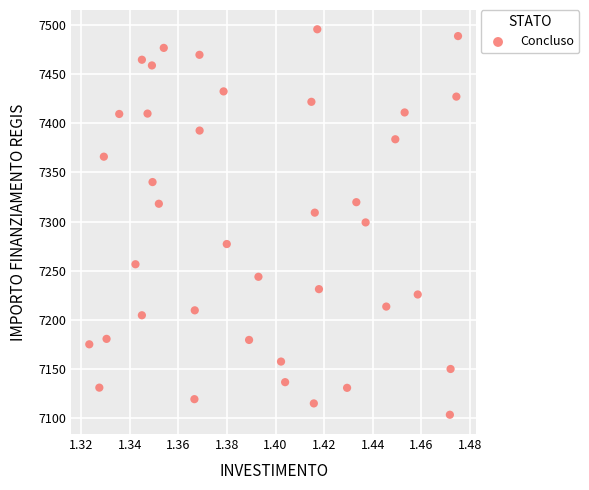

What is the range of Y values (max minus min)?

392.5